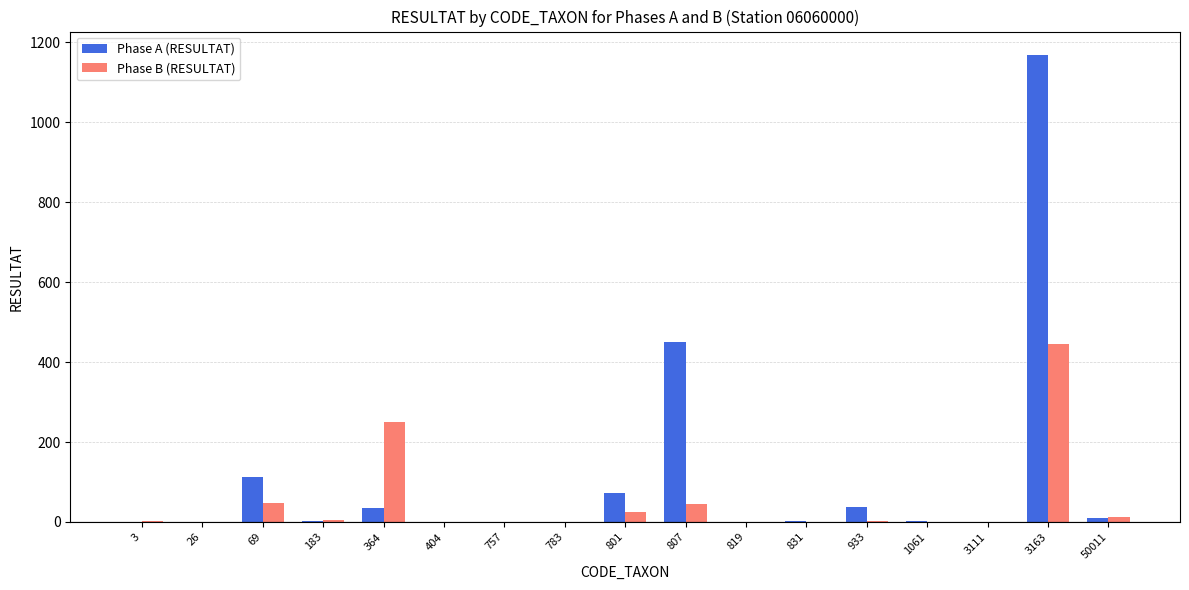

The Phase B (RESULTAT) series shows 1 at 404. True or false?

True